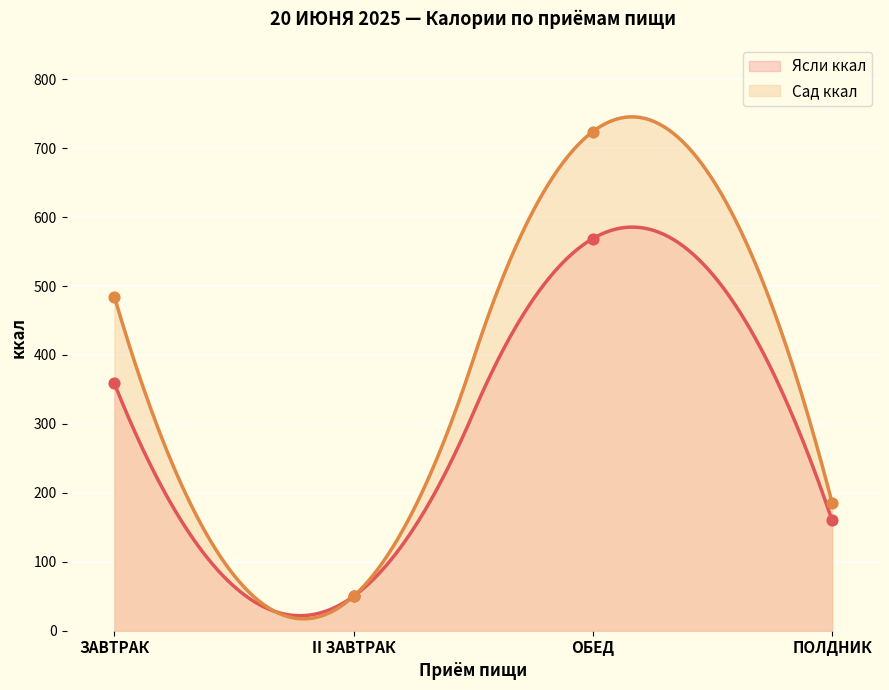

Which series reaches the maximum Y coordinate?

Сад ккал